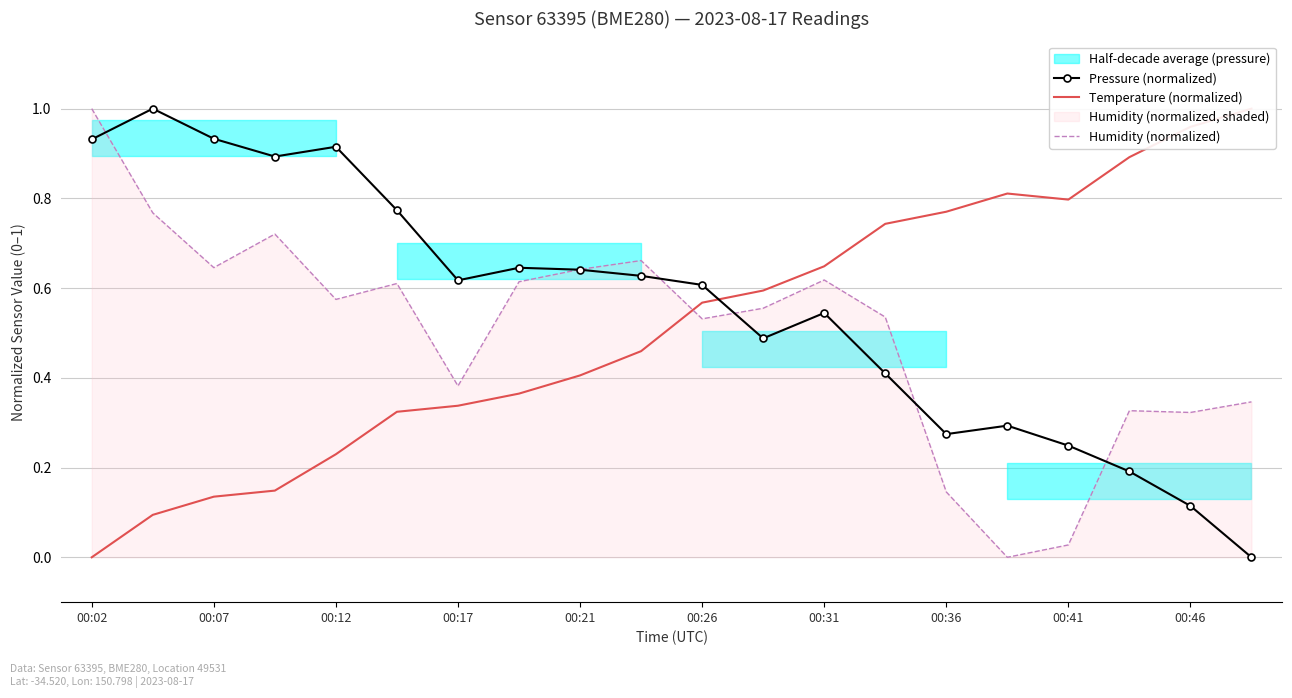

The Pressure (normalized) series shows 1.3 at 00:02. True or false?

False